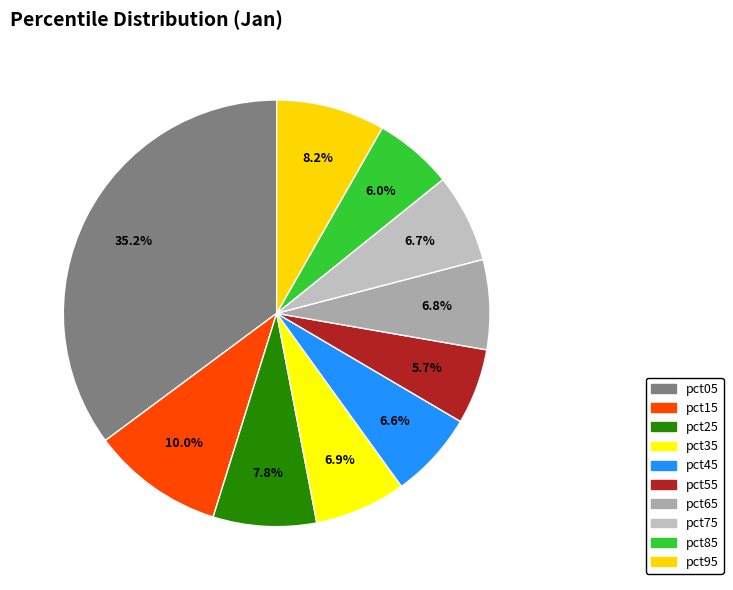

To the nearest percent, what is the combined percentage of pct35 and pct05?

42%